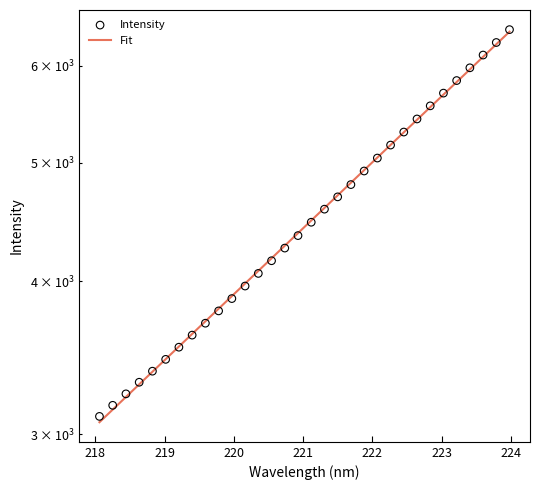

Which series contains the highest Y value?

Intensity